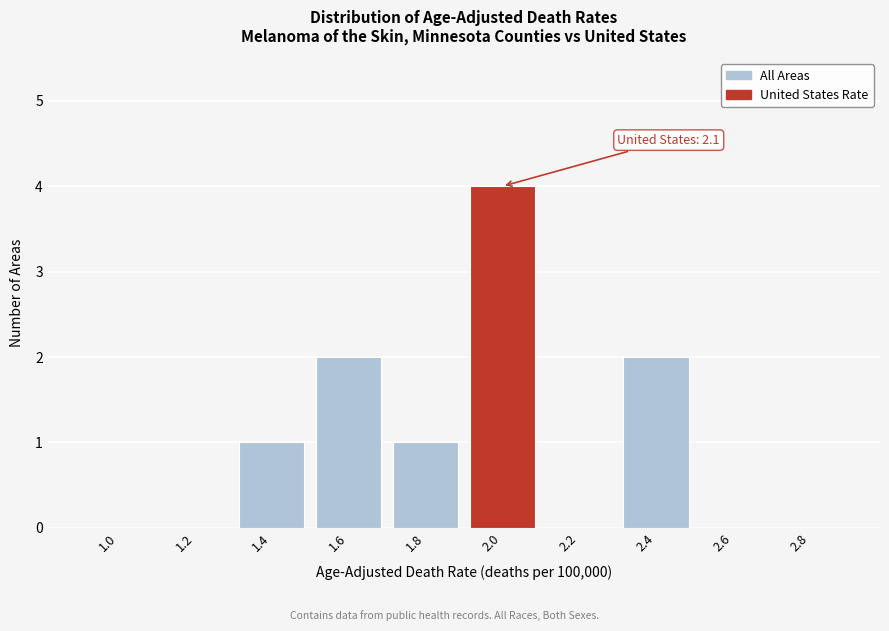

Reading left to right, extract all data points from this chart.

1.0=0	1.2=0	1.4=1	1.6=2	1.8=1	2.0=4	2.2=0	2.4=2	2.6=0	2.8=0